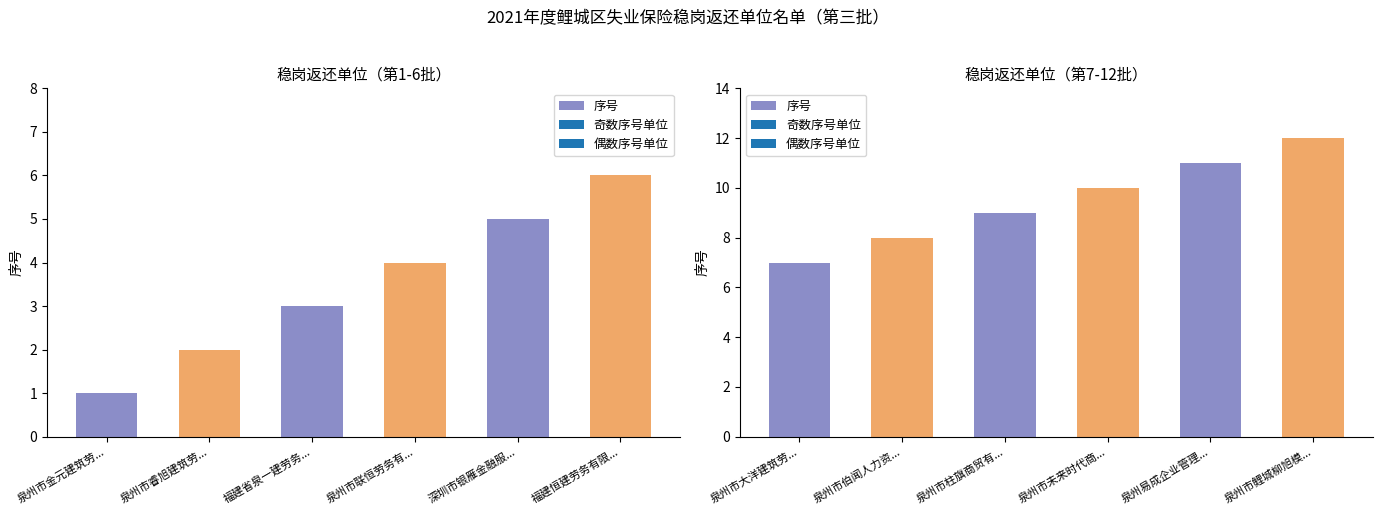

Count the number of values greater than 10.

2